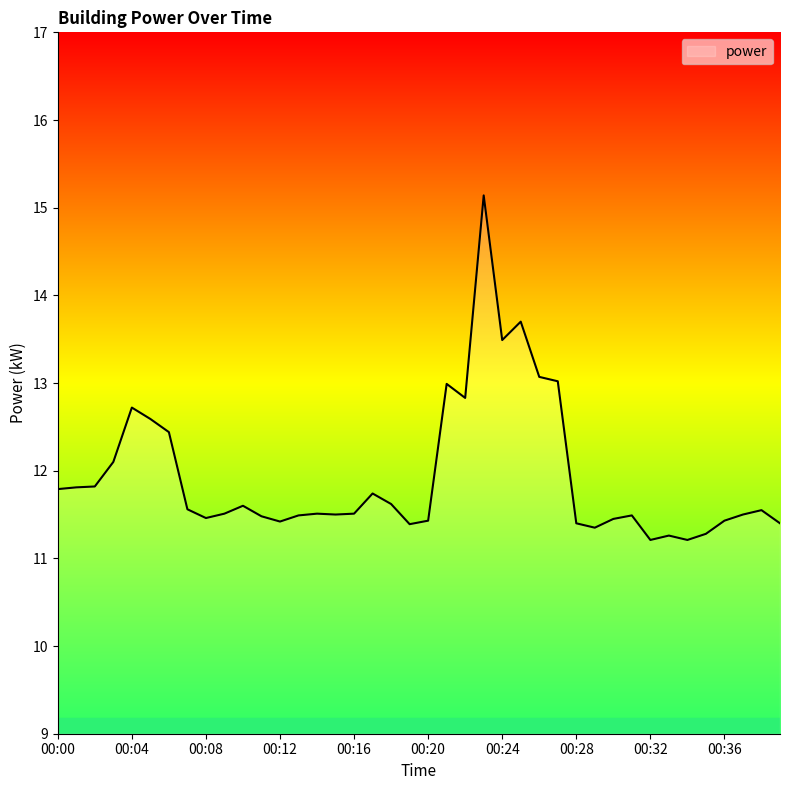

What is the smallest value displayed?

11.2